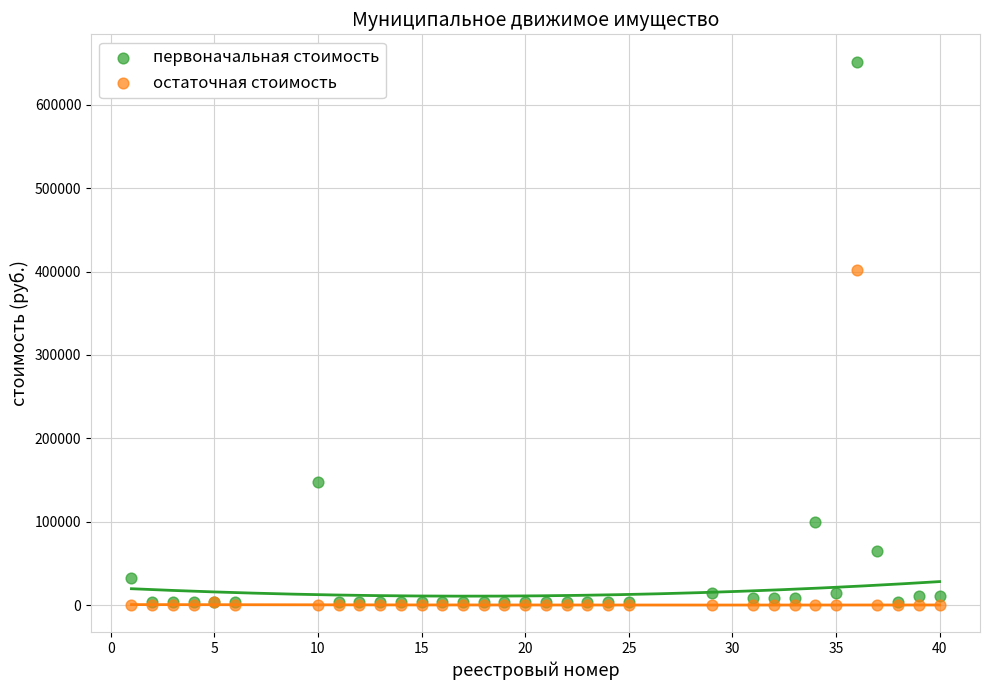

What are all the series names shown in the legend?

первоначальная стоимость, остаточная стоимость